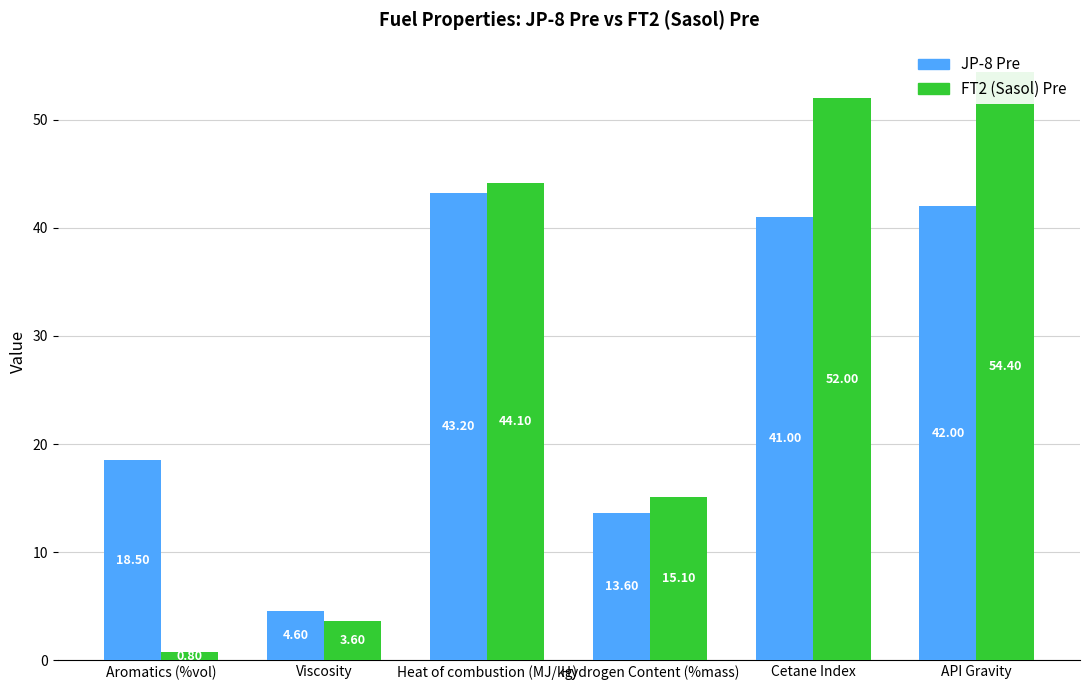

What is the difference between the second highest and second lowest values in the FT2 (Sasol) Pre series?

48.4